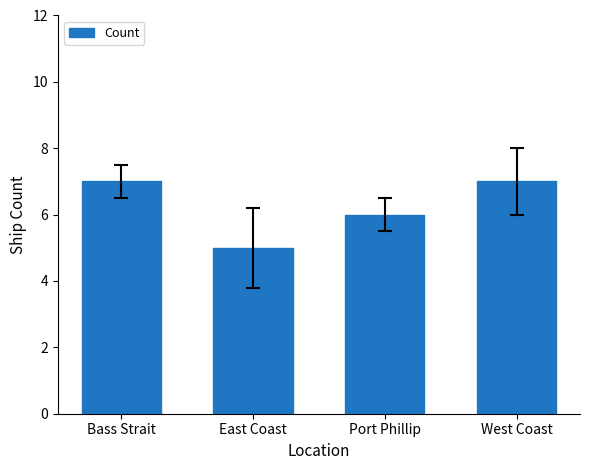

Reading right to left, extract all data points from this chart.

7	6	5	7